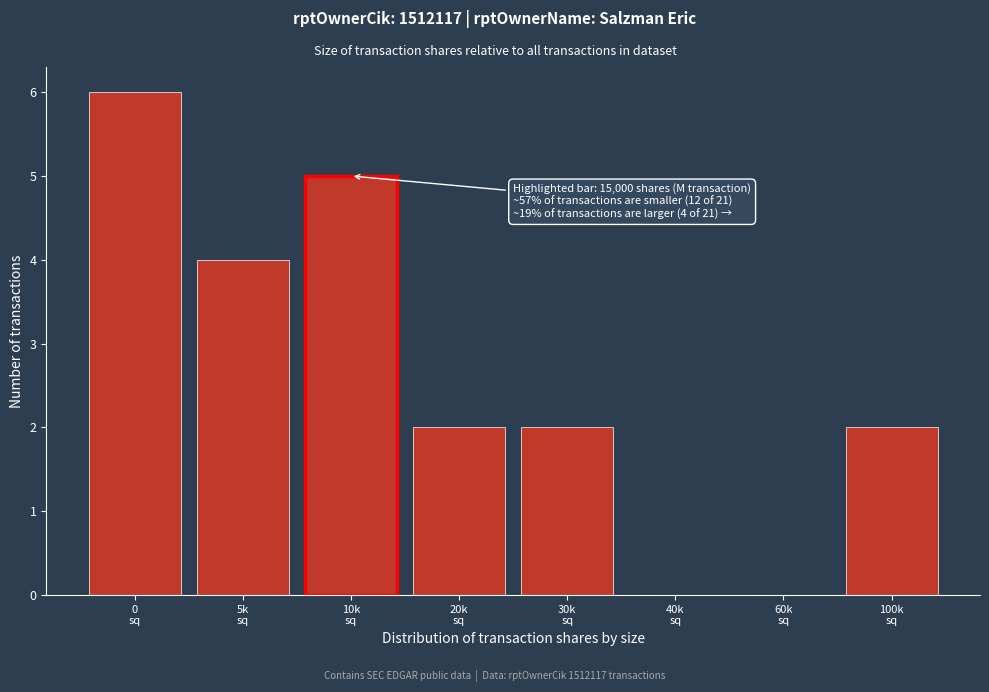

What is the maximum value shown in the chart?

6